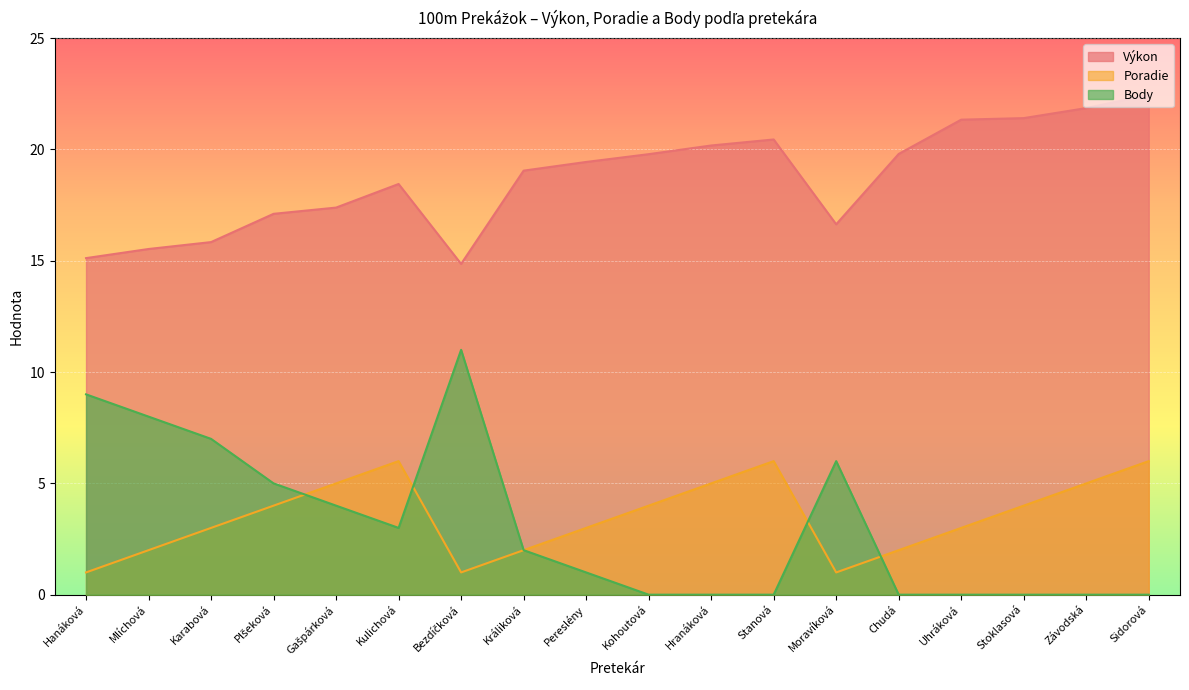

Which series changed the most between Pereslény and Moravíková?

Body